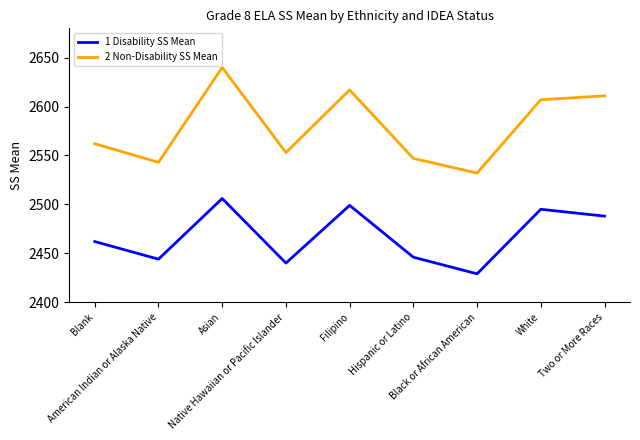

Where is the first local minimum for 2 Non-Disability SS Mean?

American Indian or Alaska Native